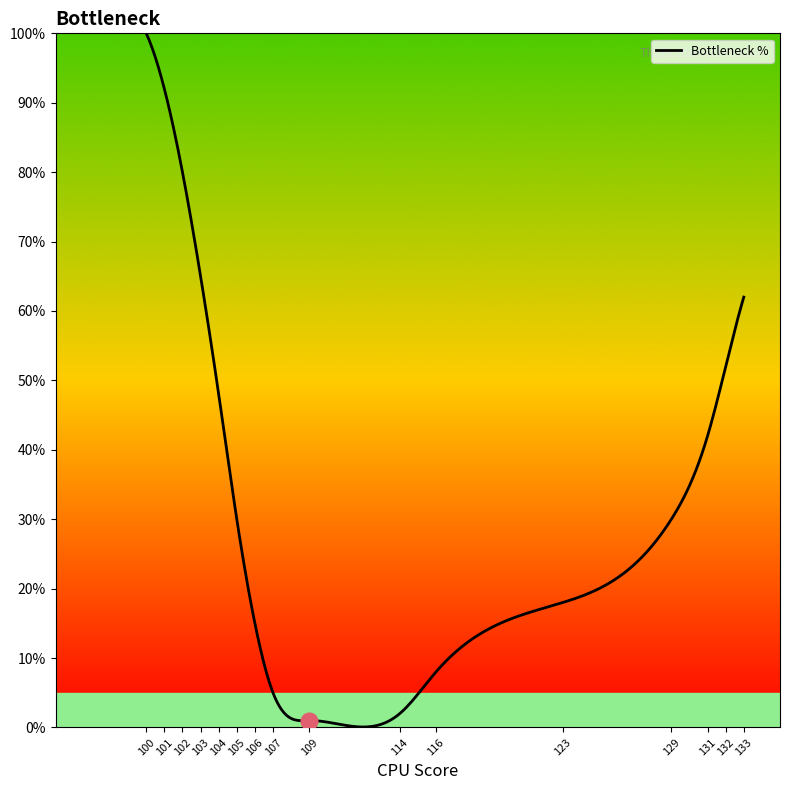

Does the chart have visible grid lines?

No